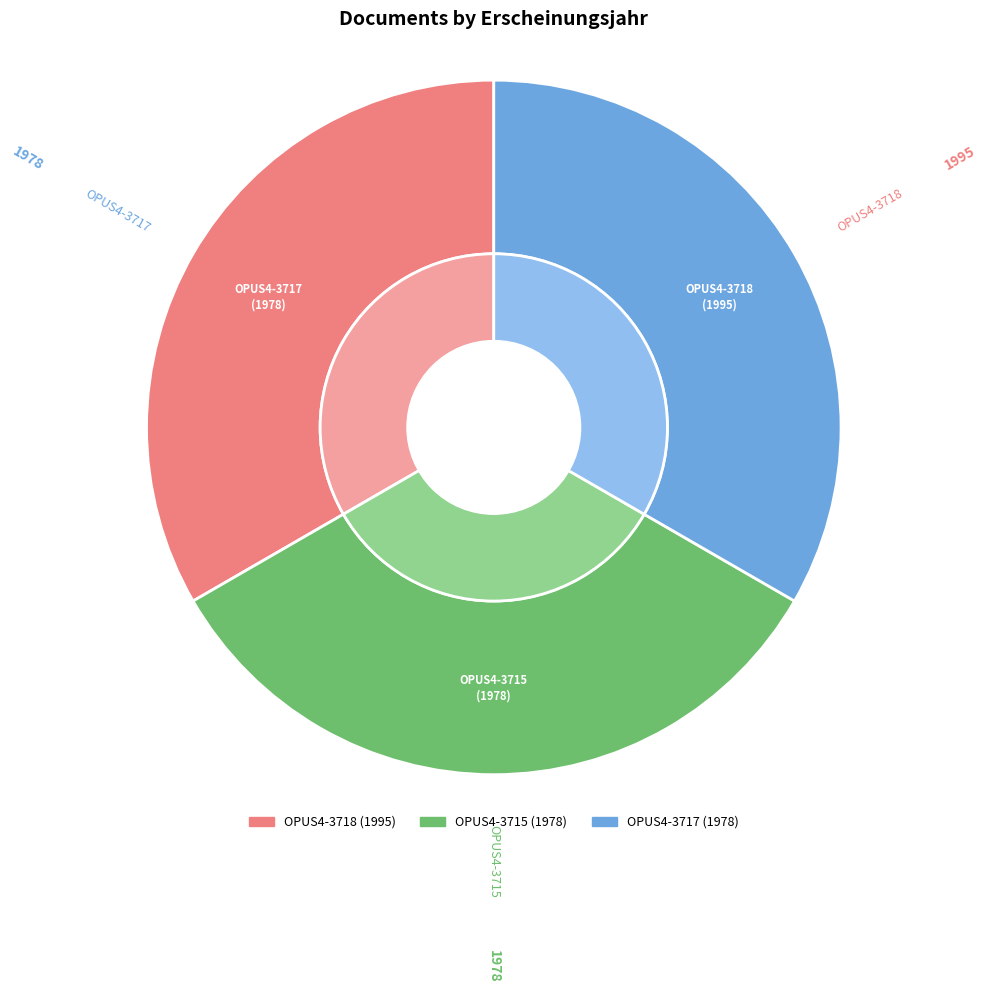

Does any single category account for the majority?

No